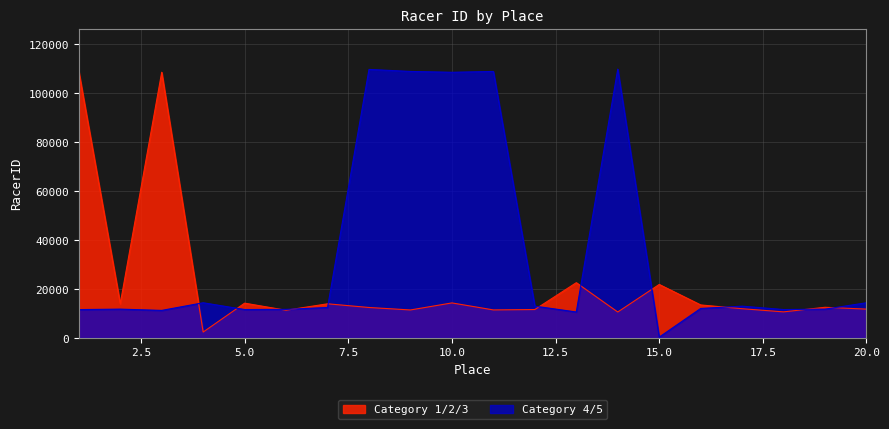

How many lines are shown in the chart?

2